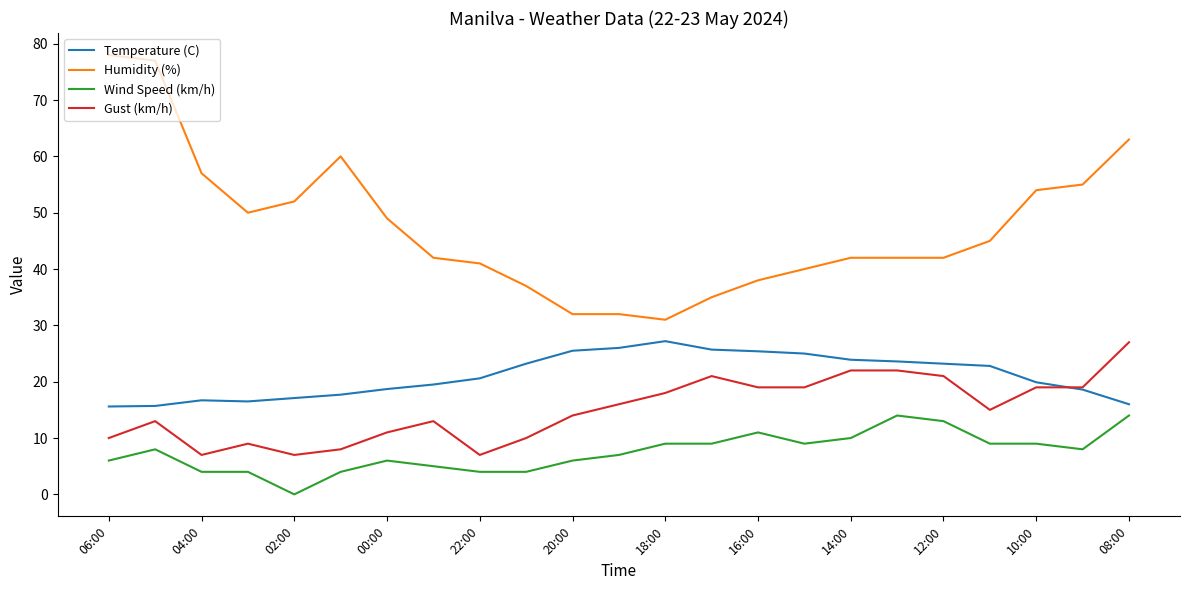

True or false: Gust (km/h) and Wind Speed (km/h) intersect in this chart.

False